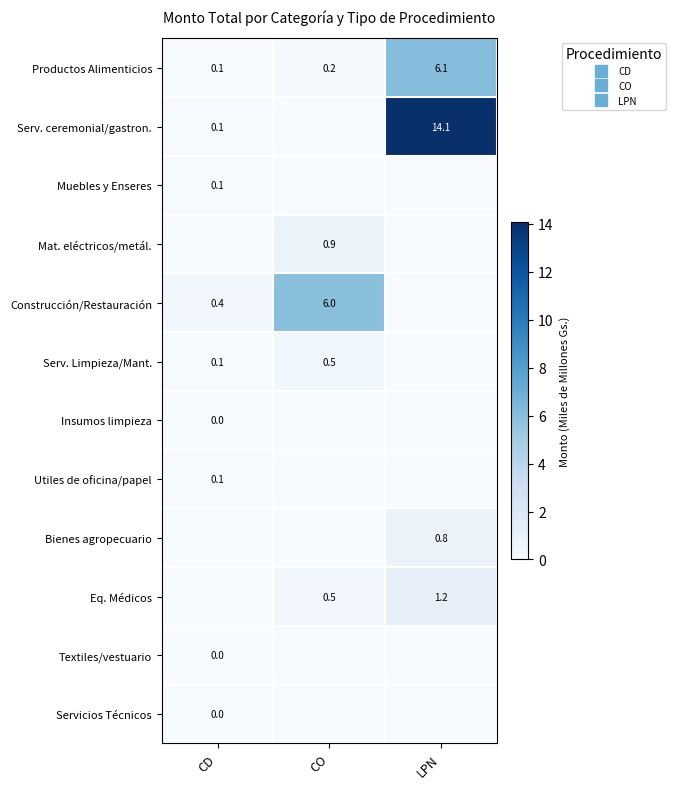

Where is Serv. Limpieza/Mant. nearest to the value 0?

LPN